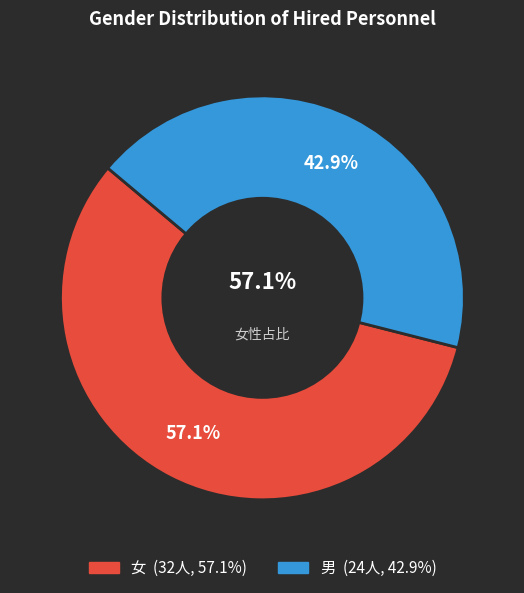

How many slices are in this pie chart?

2